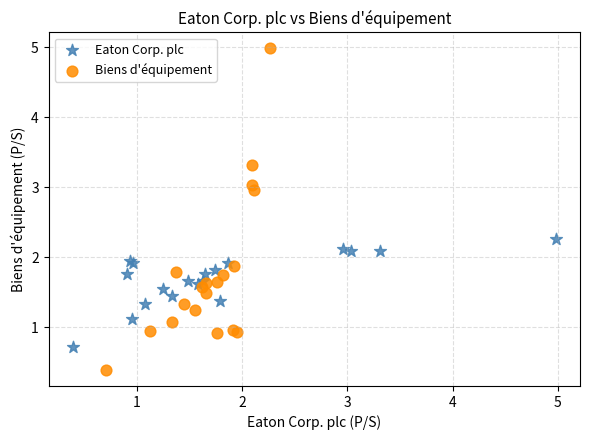

Which series contains the lowest Y value?

Biens d'équipement